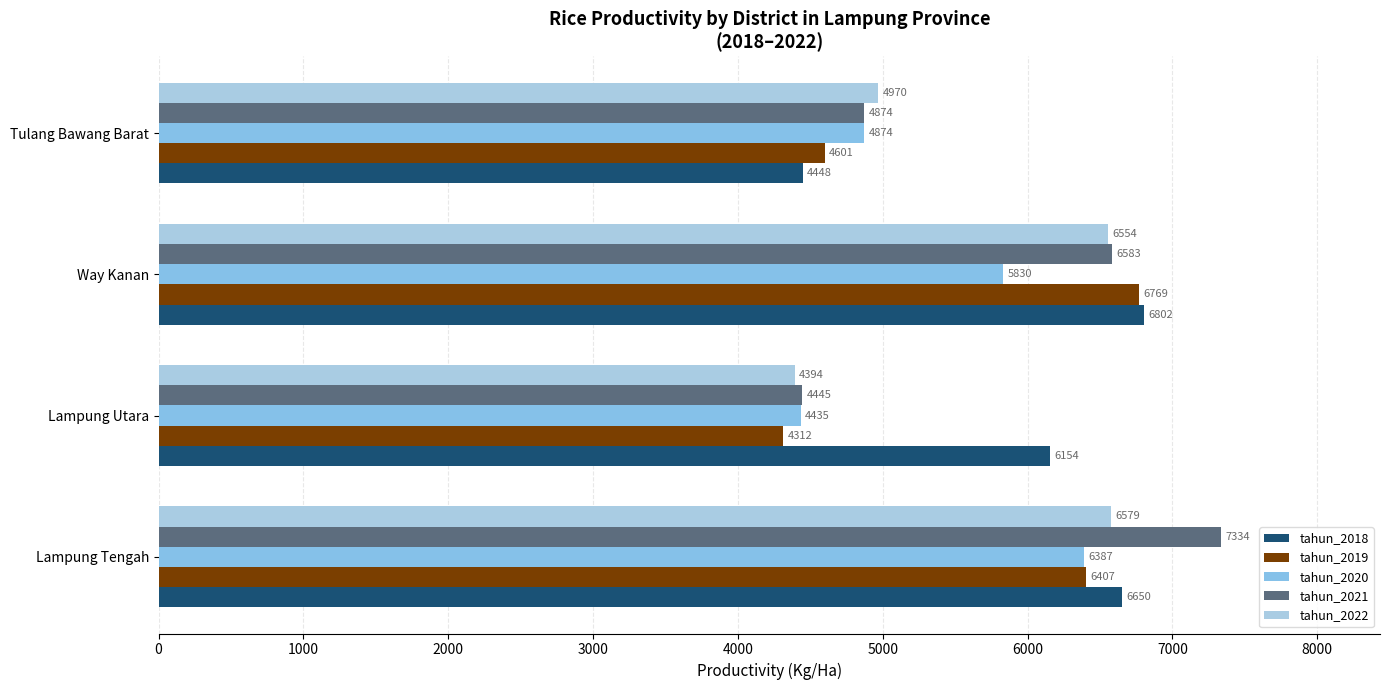

How many data points does each series have?

4